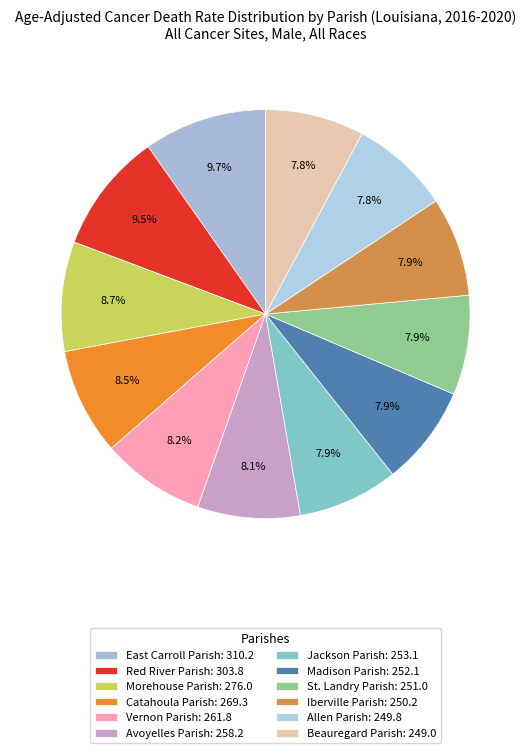

True or false: Red River Parish accounts for 10% of the total.

True